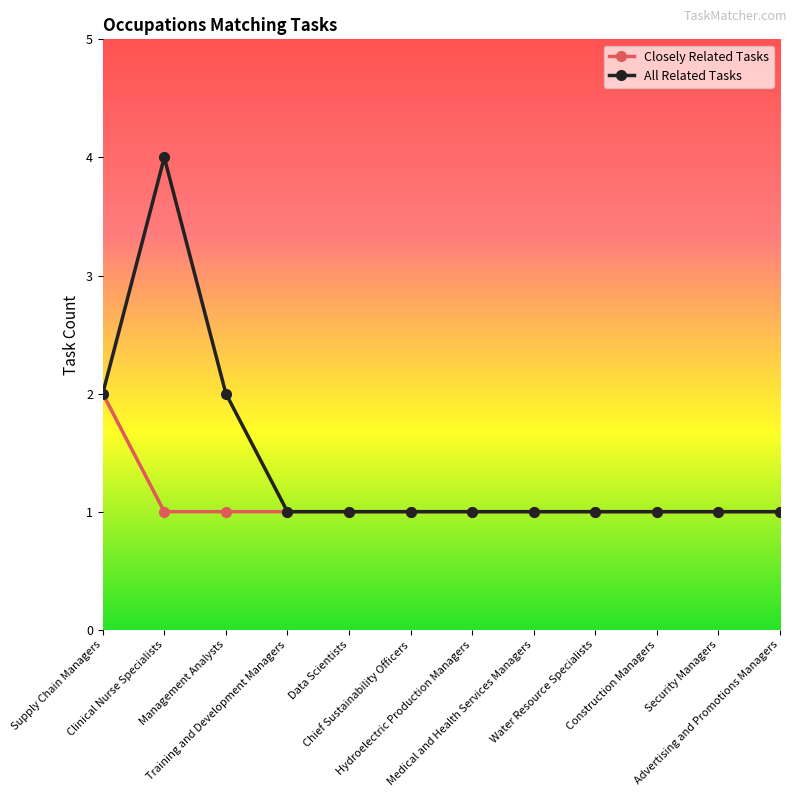

List the series in order of their peak value, highest first.

All Related Tasks, Closely Related Tasks